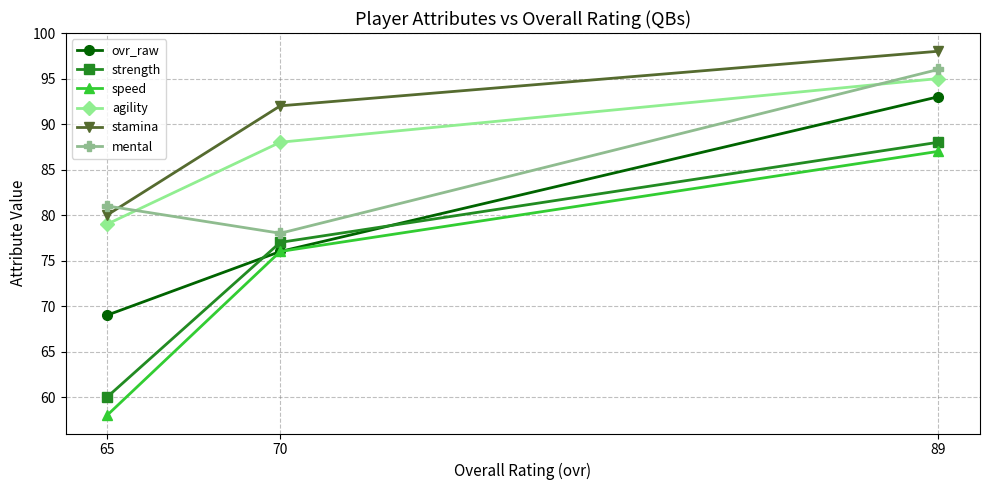

Reading right to left, transcribe all the data shown in this chart.

ovr_raw: 89=93	70=76	65=69
strength: 89=88	70=77	65=60
speed: 89=87	70=76	65=58
agility: 89=95	70=88	65=79
stamina: 89=98	70=92	65=80
mental: 89=96	70=78	65=81